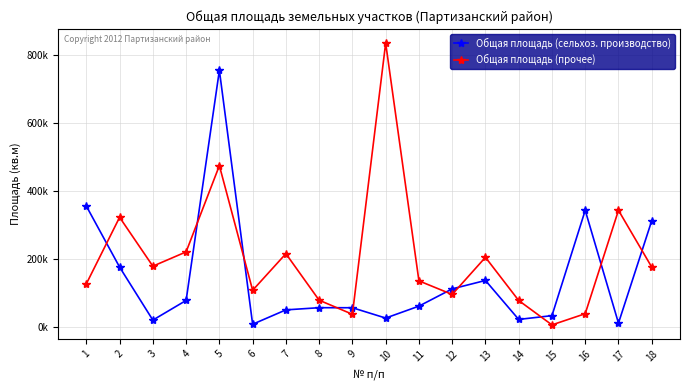

The value of Общая площадь (сельхоз. производство) at 8 is 19672. True or false?

False